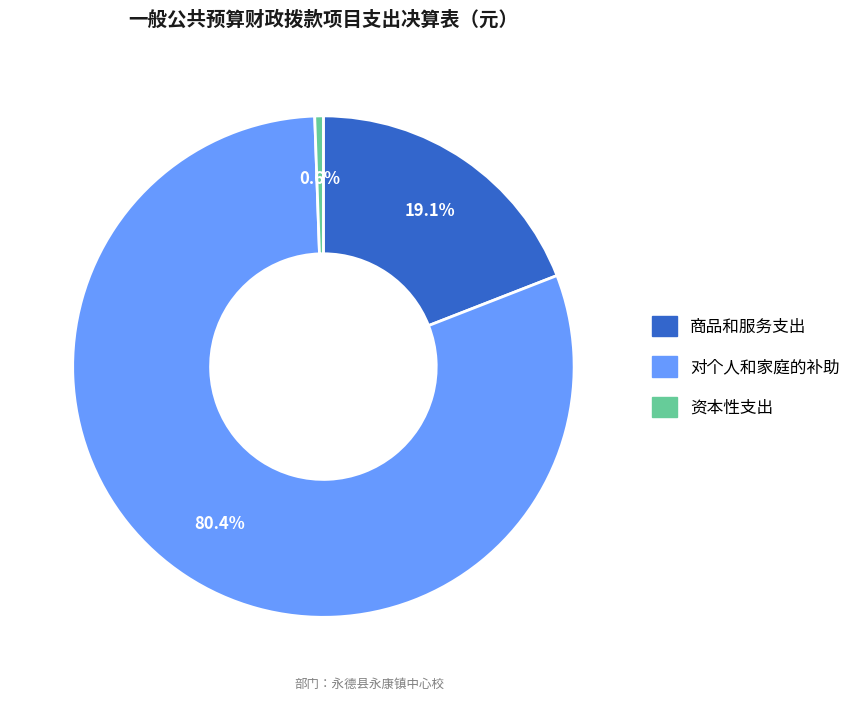

Is there any slice that represents more than half of the pie?

Yes